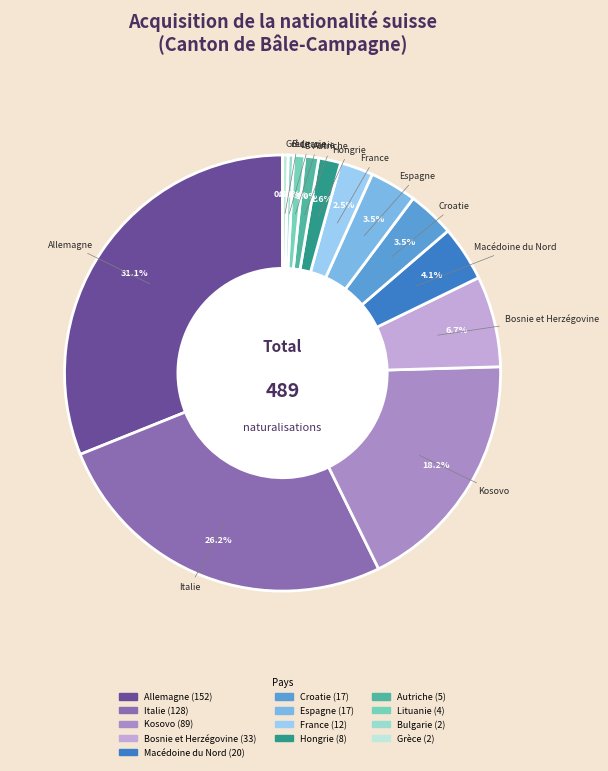

Which has a higher value, Kosovo or Macédoine du Nord?

Kosovo